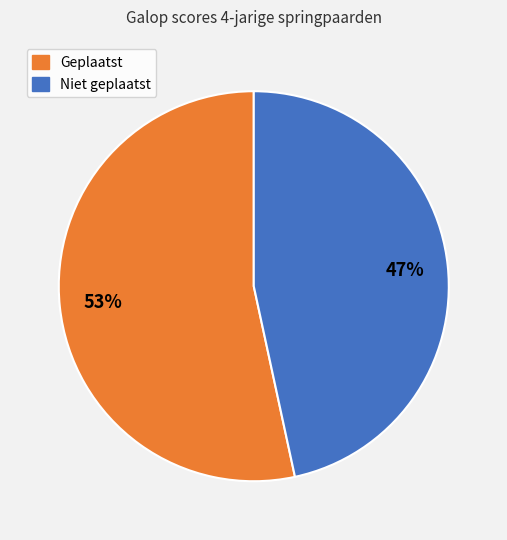

To the nearest percent, what is the average slice percentage?

50%